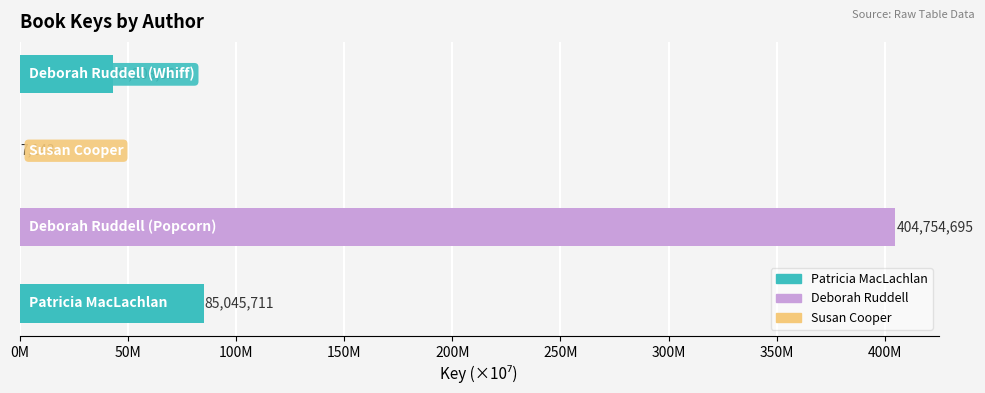

How many distinct data groups are displayed?

1